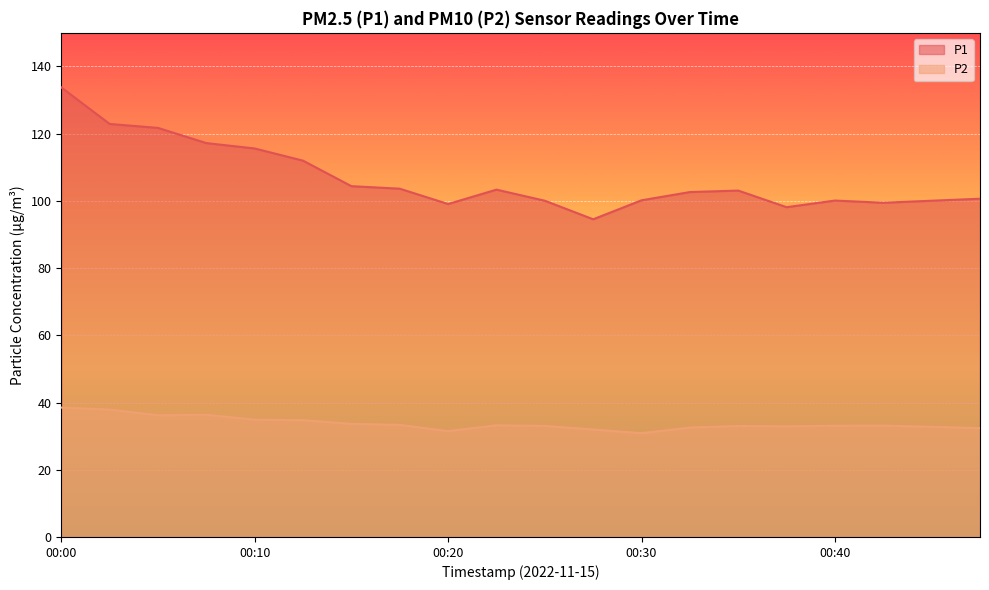

What is the total value across all series at 00:10?

150.5